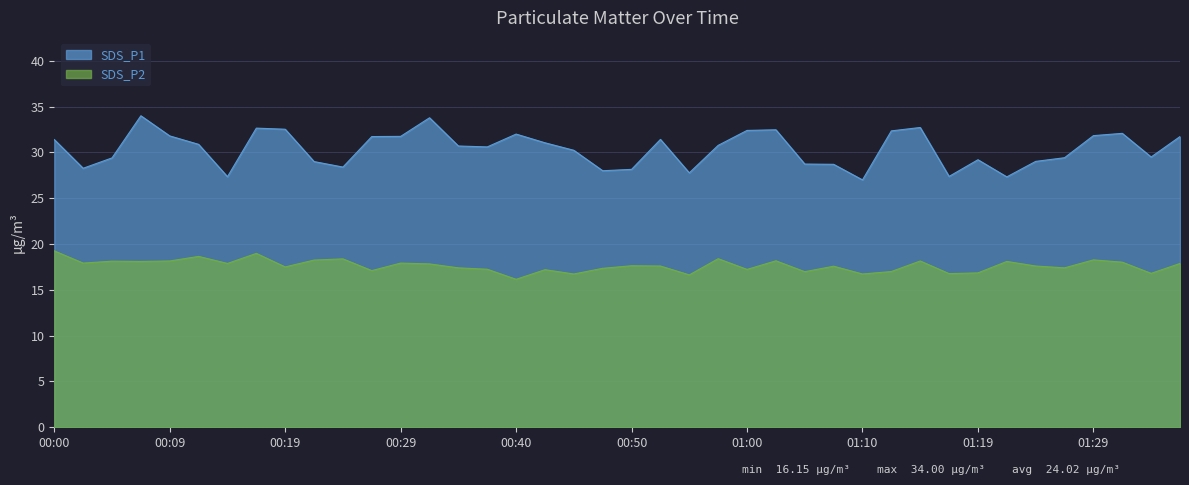

What is the minimum value shown in the chart?

16.1